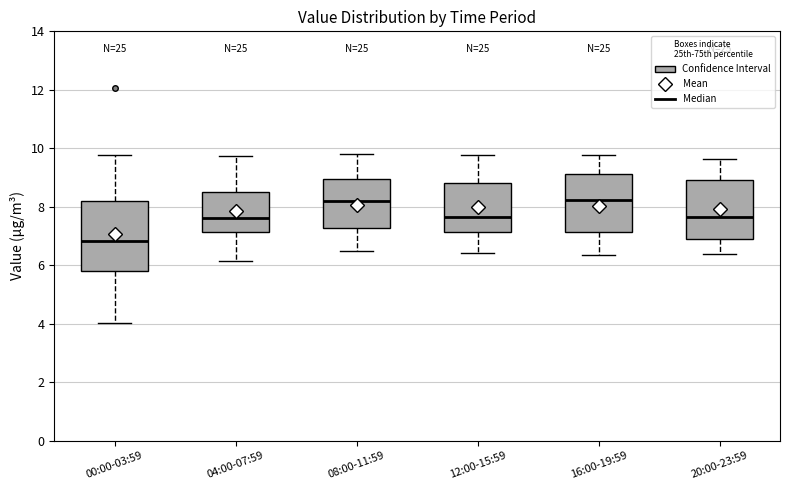

Where does the median line of the box for 04:00-07:59 sit on the y-axis? The values are not printed on the chart, so give them approximately, as read against the axis.

7.6